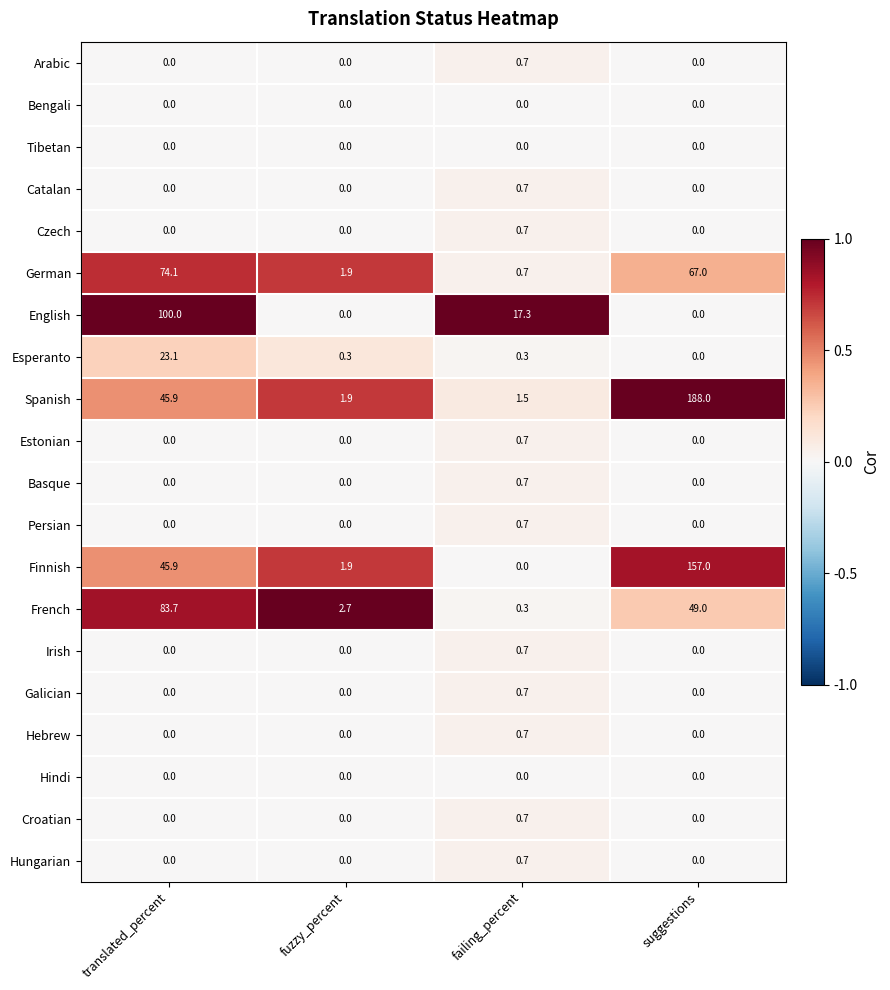

What is the highest value of the Hebrew series?

0.7